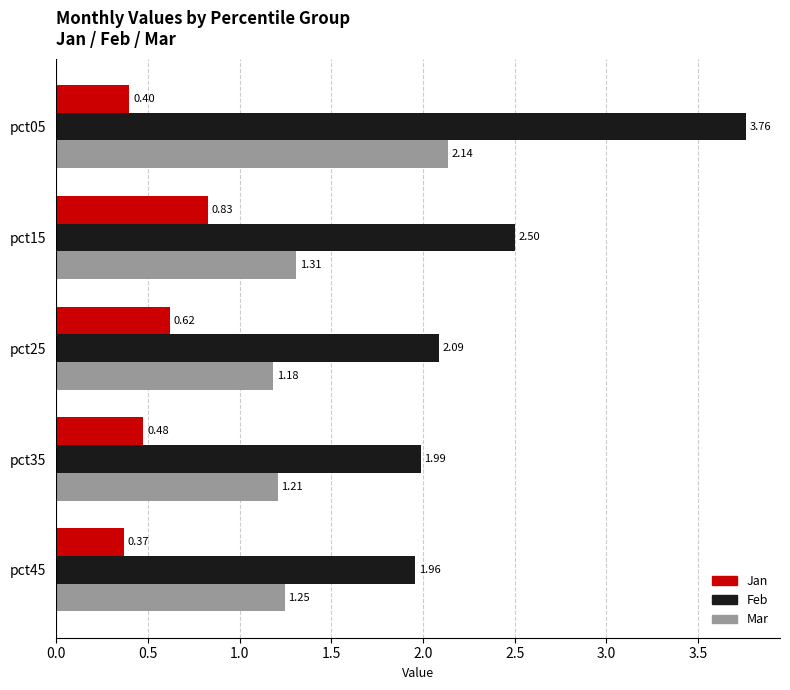

What is the difference between the second highest and second lowest values in the Mar series?

0.1